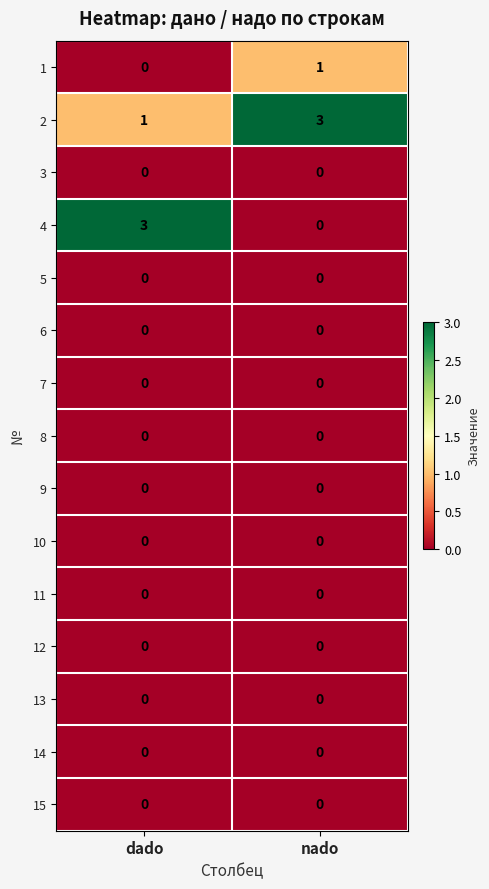

Which series has the largest range (max minus min)?

4